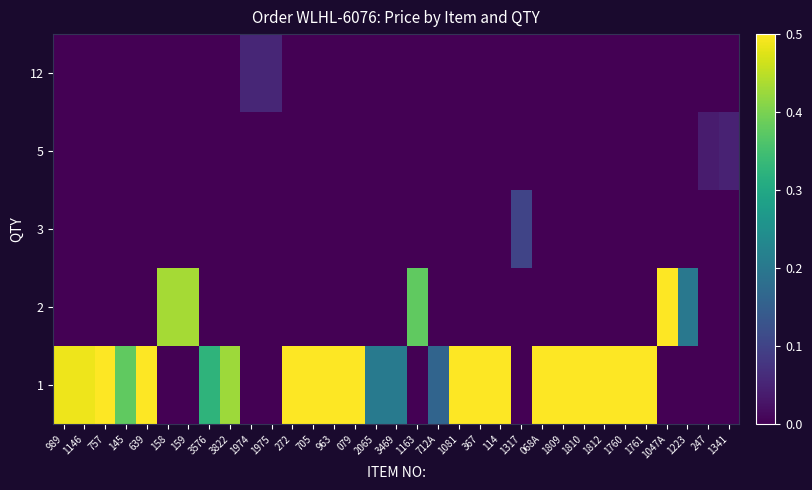

At which category is the sum across all series the highest?

1809